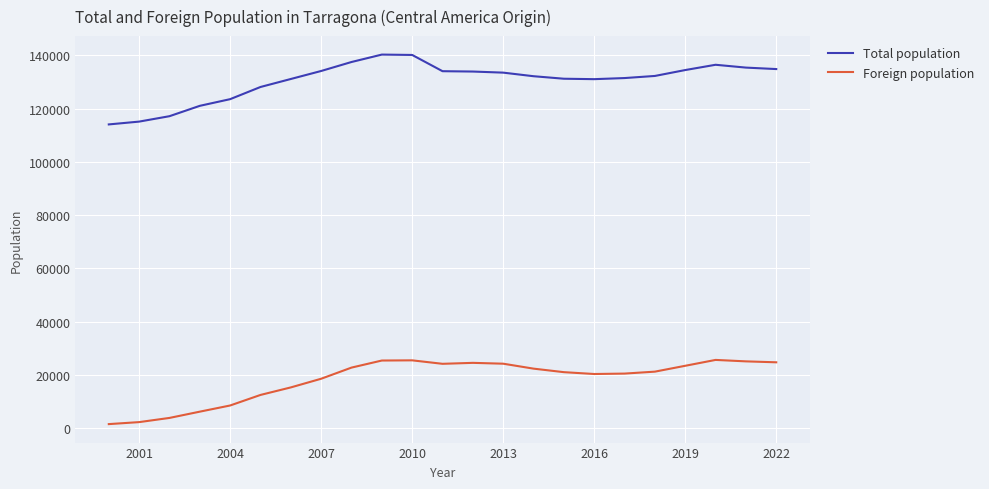

Rank the series by their maximum value, from lowest to highest.

Foreign population, Total population